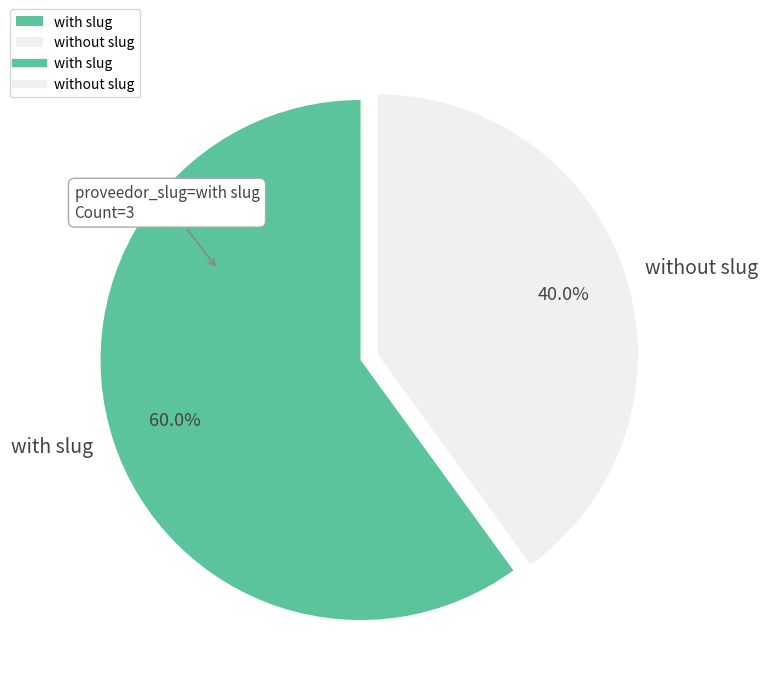

Between with slug and without slug, which is larger?

with slug